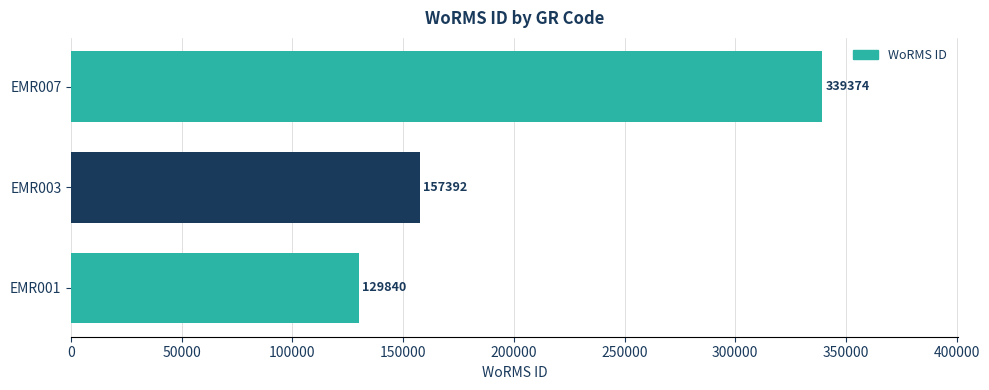

What is the change in value from EMR001 to EMR007?

+209534